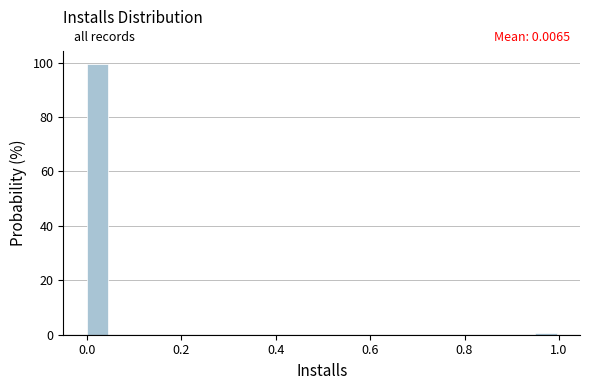

Around what value on the x-axis is the tallest bar? Give the approximate position of its centre, as read against the axis.

0.02